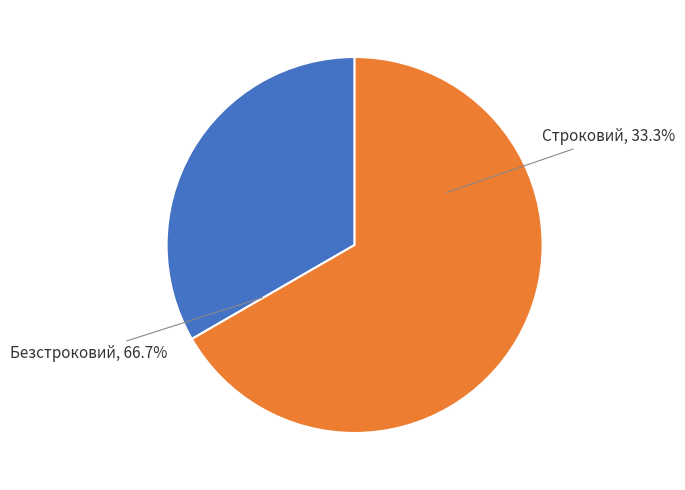

To the nearest percent, what is the difference between the Безстроковий and Строковий slice percentages?

33%